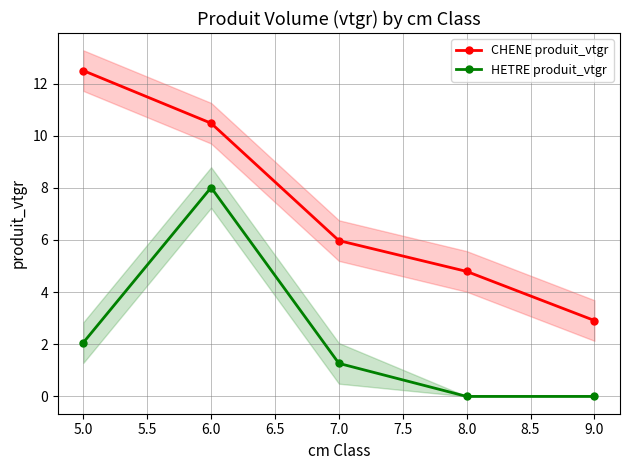

What is the sum of all HETRE produit_vtgr values?

11.3